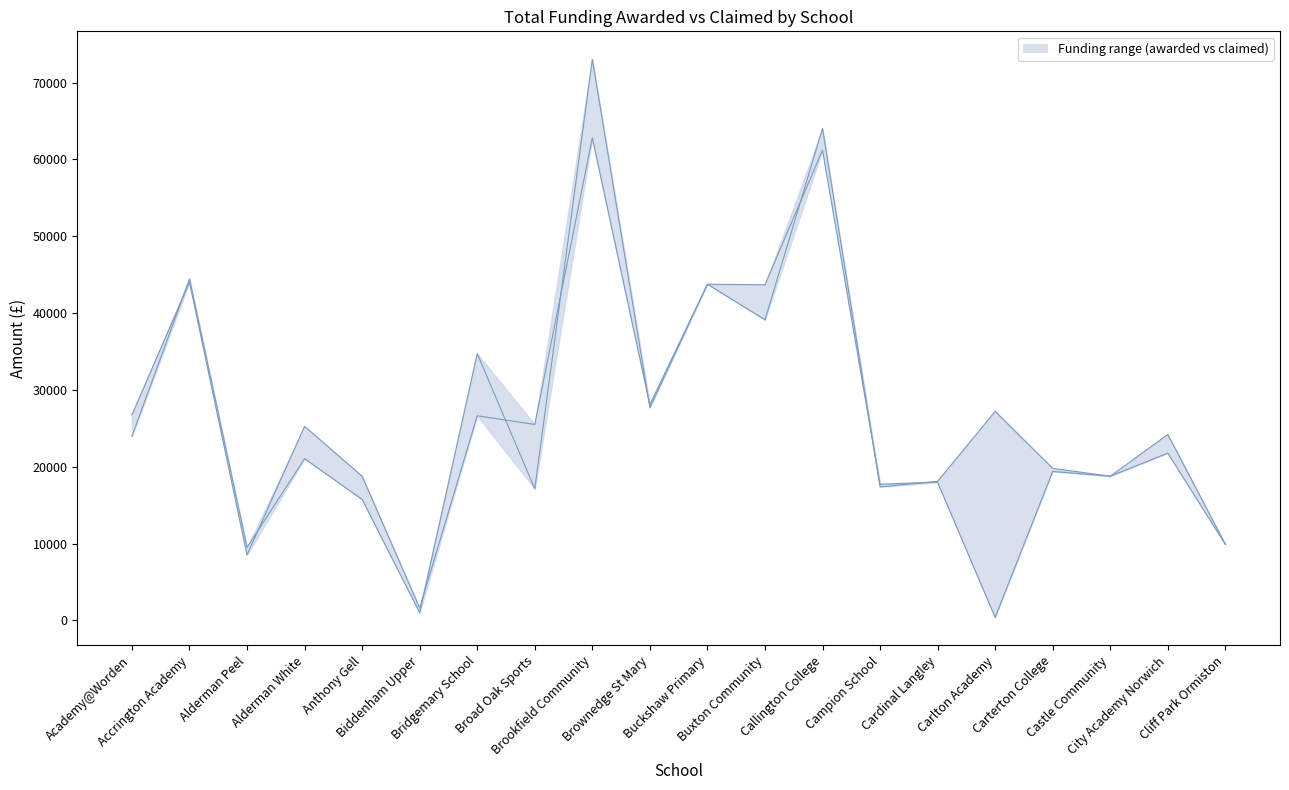

What is the label of the 6th point from the left?

Biddenham Upper